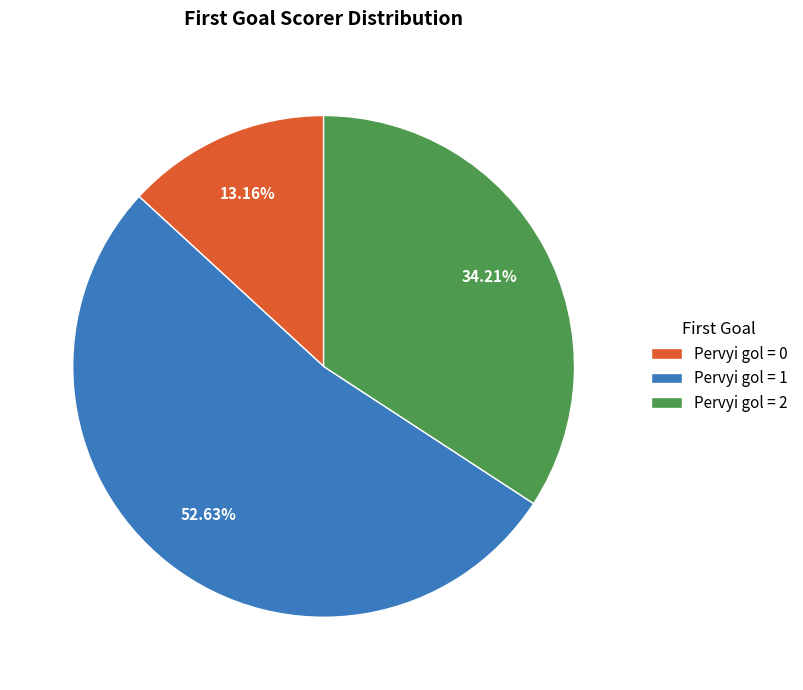

Combined, do Pervyi gol = 0 and Pervyi gol = 1 account for over 50%?

Yes